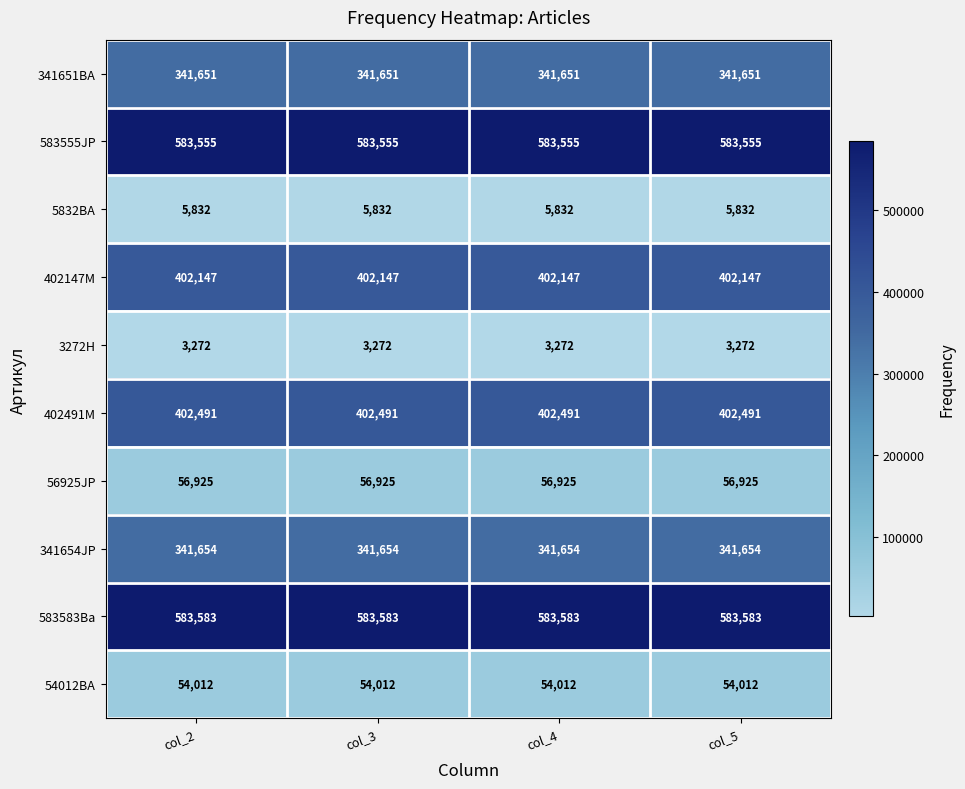

Is it true that 402147M equals 579414 at col_4?

False